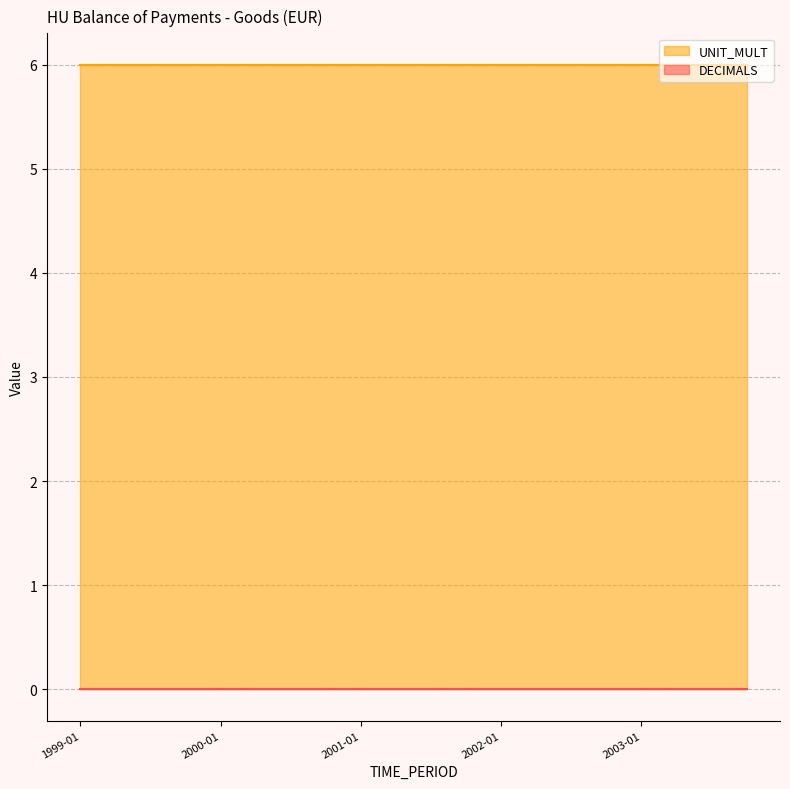

What is the total value across all series at 2000-04?

6